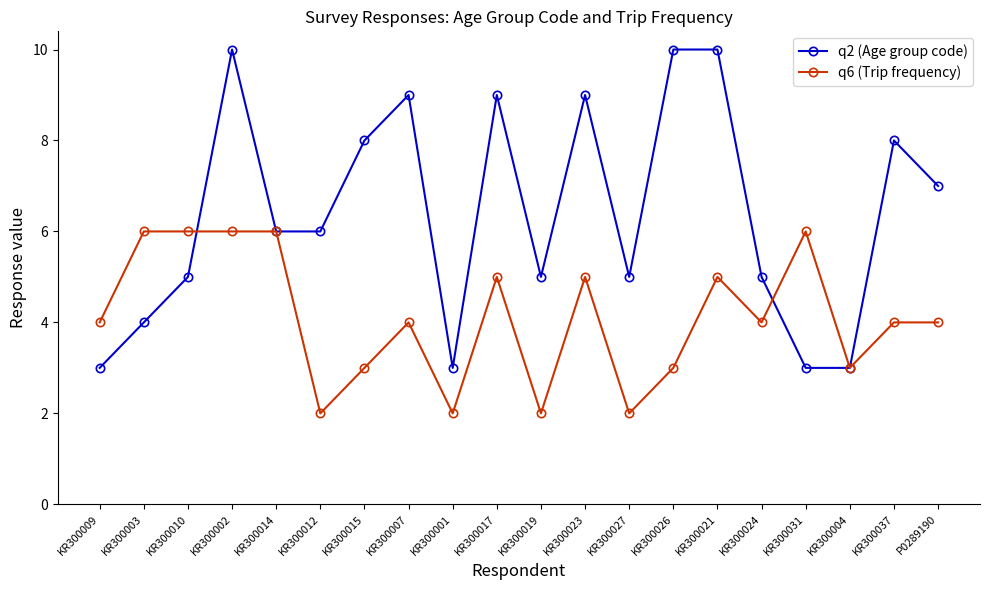

Does the chart display data point markers on the line(s)?

Yes